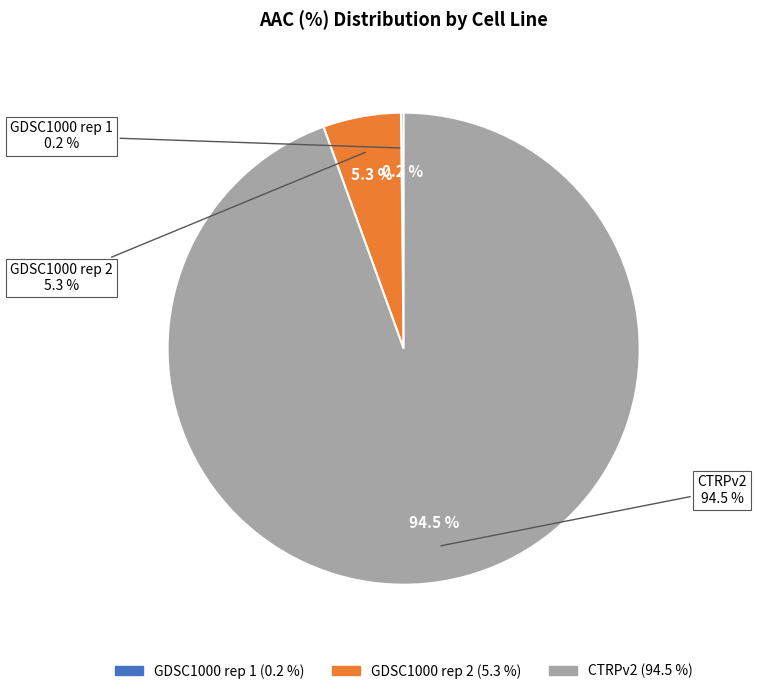

Count the number of slices in the pie.

3